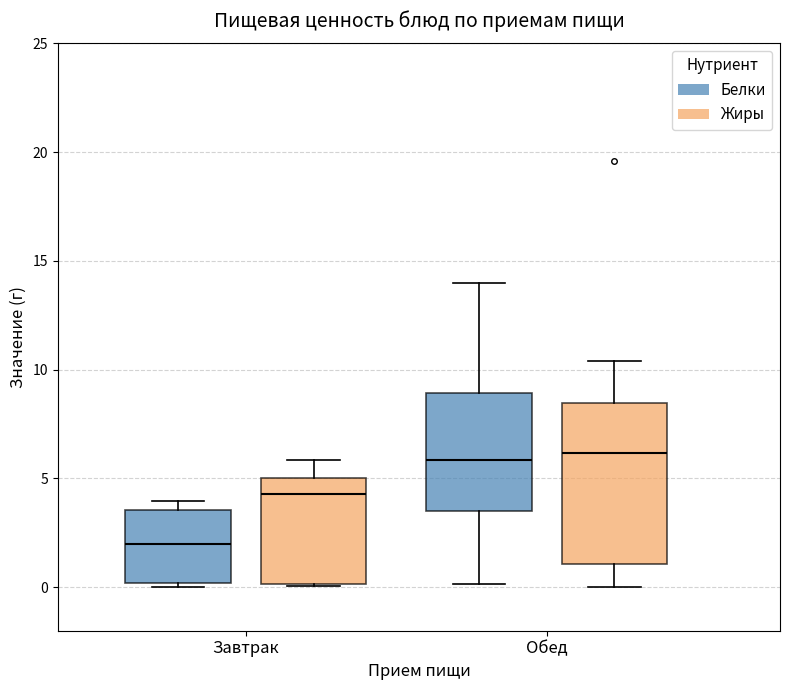

Comparing the boxes themselves (not the whiskers), which one is the tallest?

Обед (Жиры)